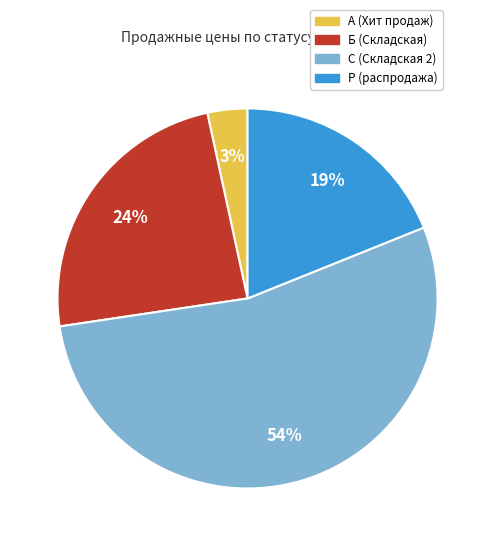

Which has a higher value, А (Хит продаж) or Б (Складская)?

Б (Складская)